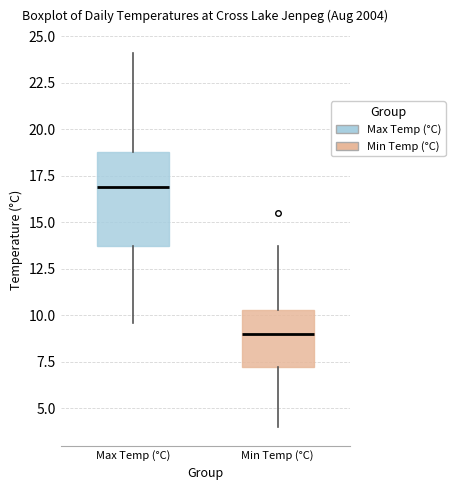

Where does the median line of the box for Max Temp (°C) sit on the y-axis? The values are not printed on the chart, so give them approximately, as read against the axis.

17.0